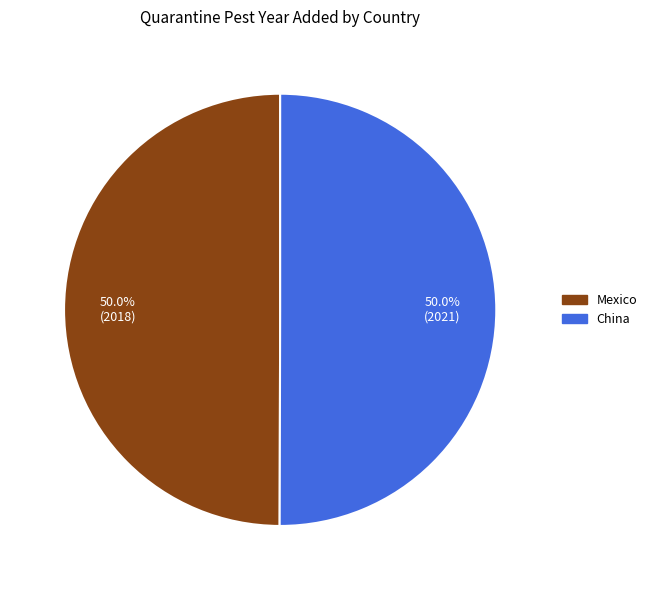

Approximately how many times larger is the value at China compared to Mexico?

1.0